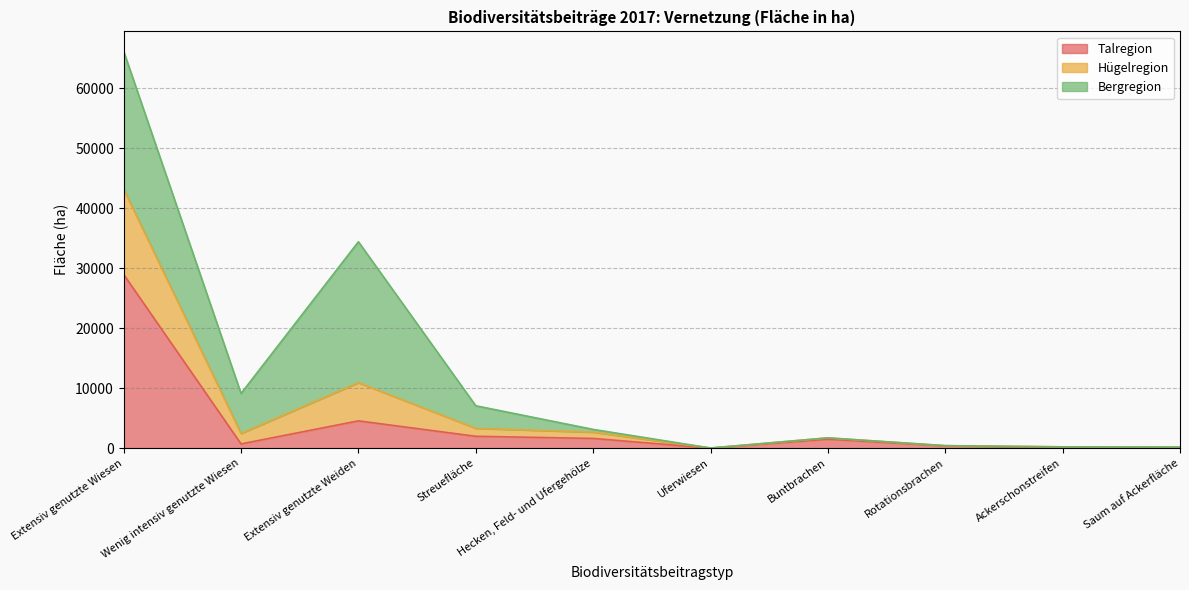

Does the chart display data point markers on the line(s)?

No